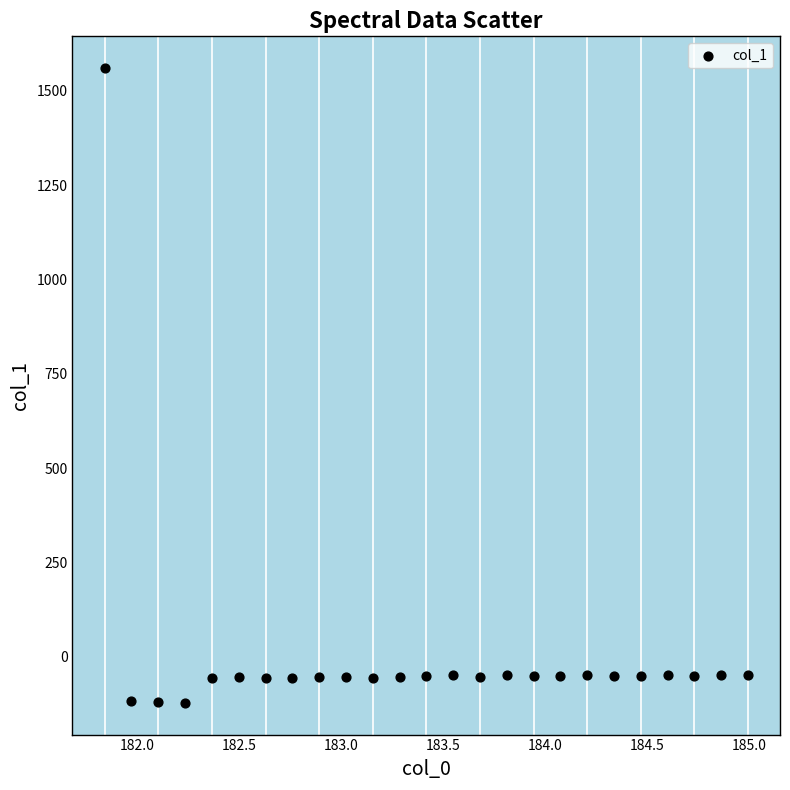

What is the range of X values (max minus min)?

3.1